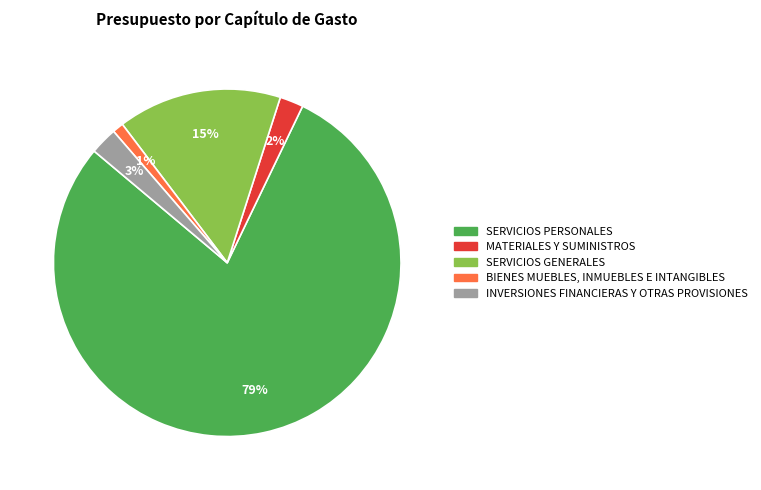

Combined, do SERVICIOS PERSONALES and MATERIALES Y SUMINISTROS account for over 50%?

Yes